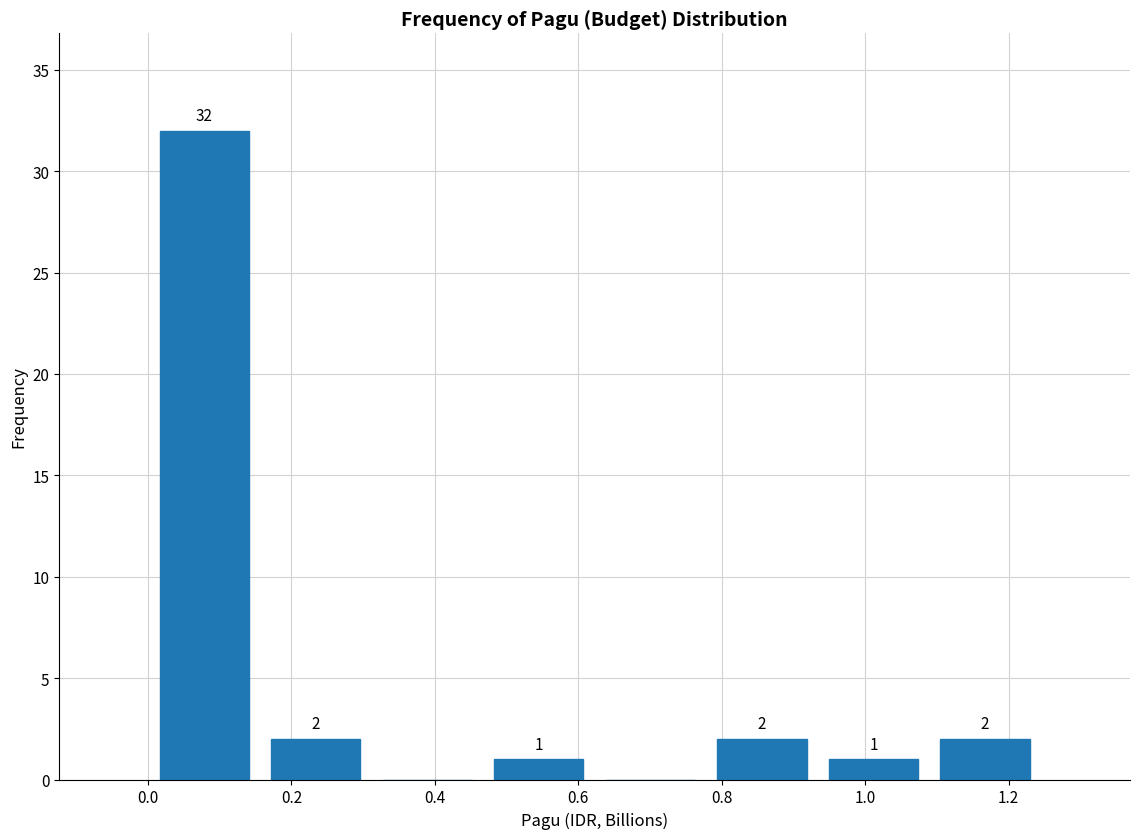

Which range on the x-axis has the tallest bar?

0.00 to 0.16